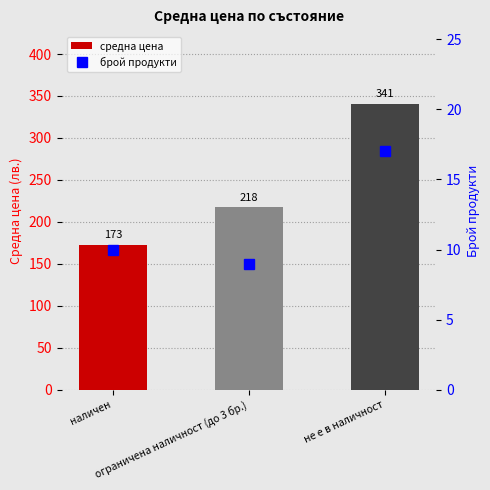

How many брой продукти values are between 9 and 17?

3